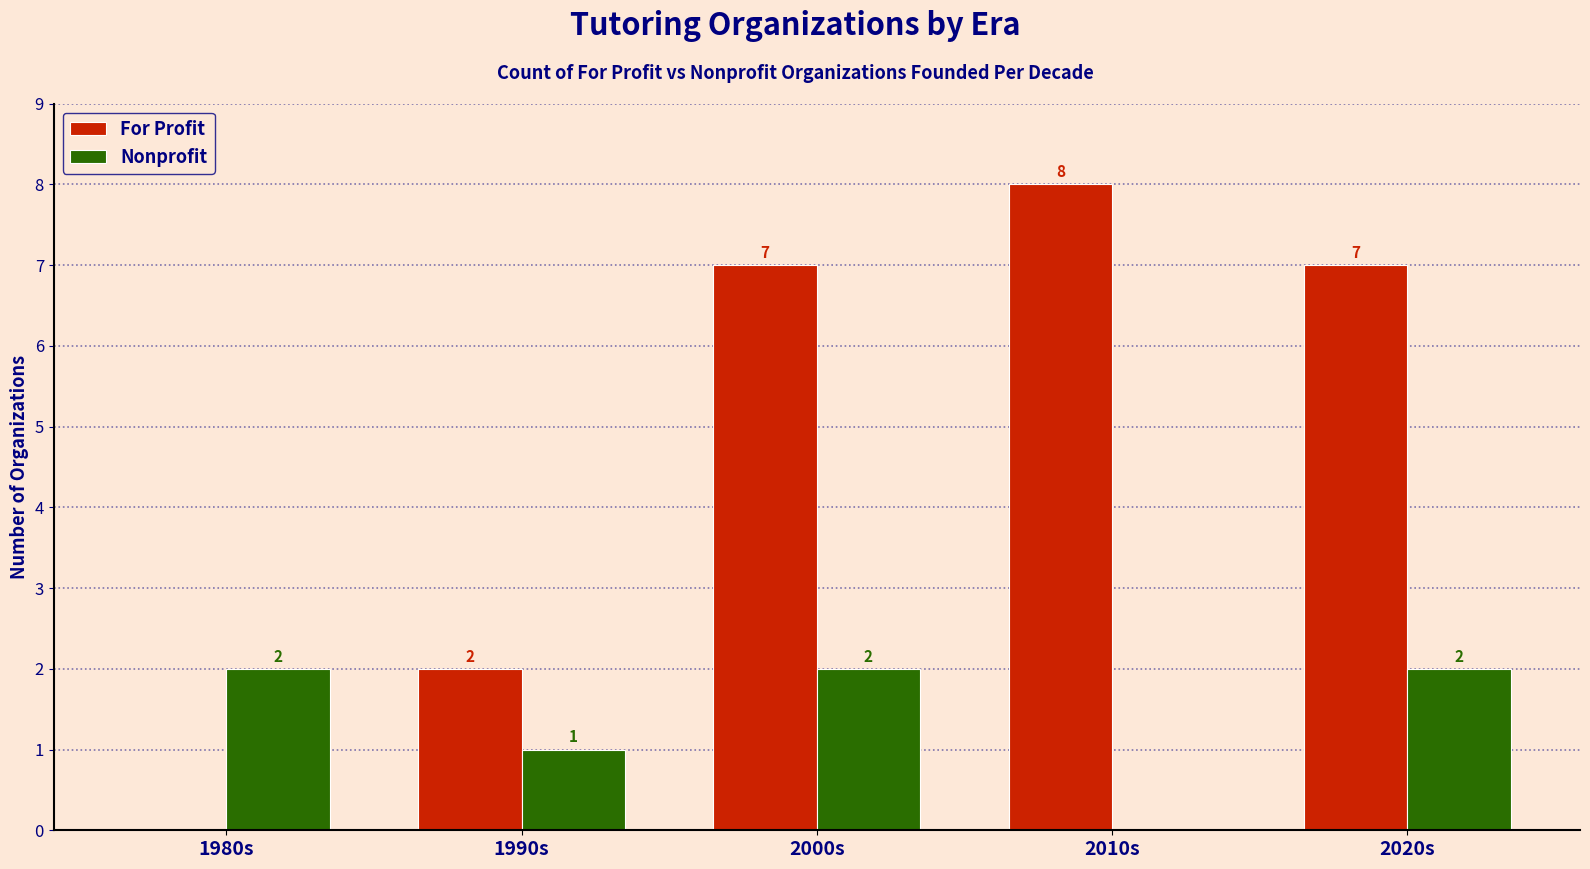

Which label corresponds to the largest value in the chart?

2010s